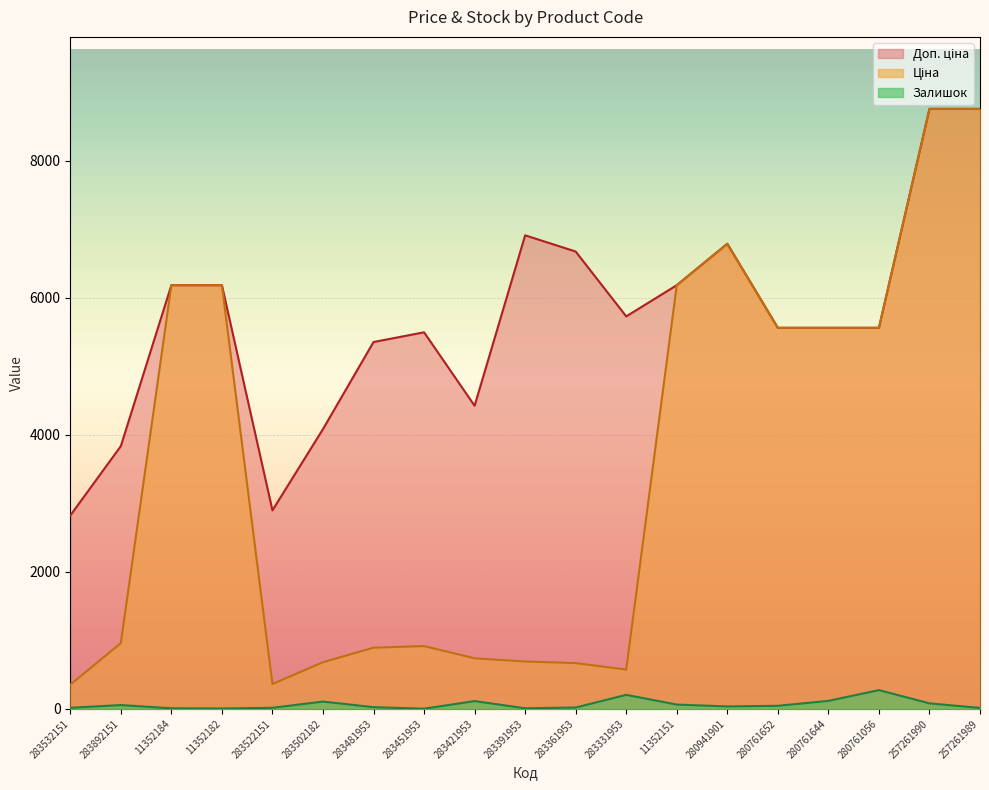

In Ціна, how many points are higher than both neighbors (excluding endpoints)?

2